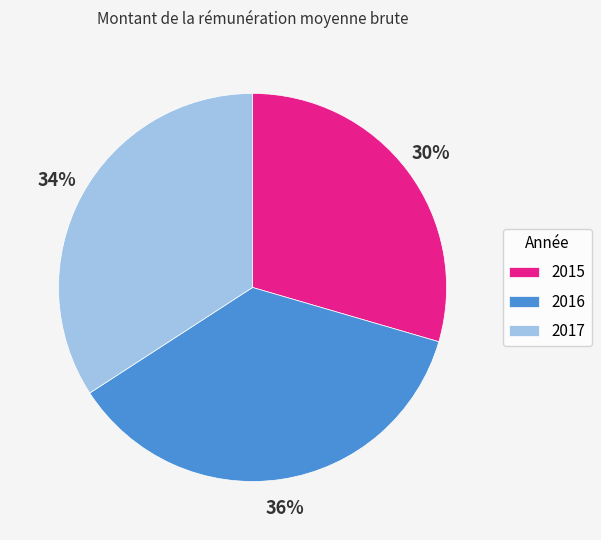

To the nearest percent, what is the combined percentage of 2017 and 2016?

70%